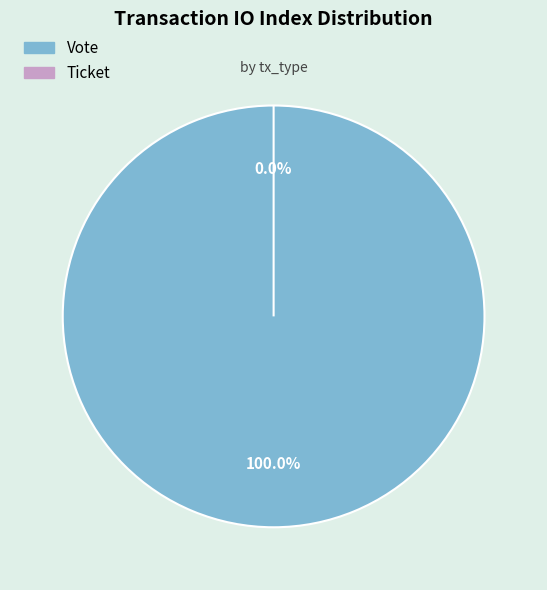

How many slices are in this pie chart?

2